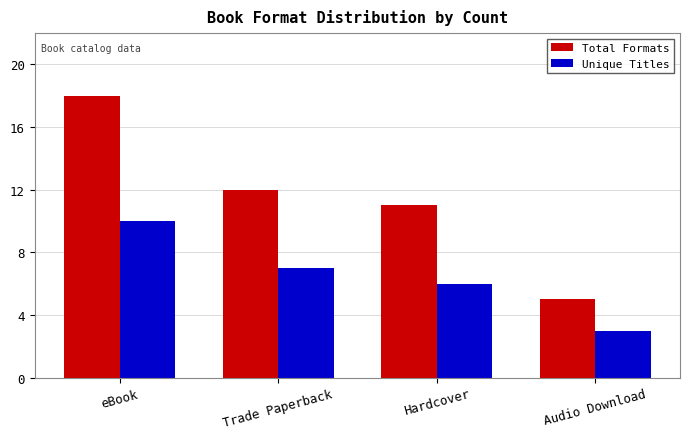

The Unique Titles series shows 6 at Hardcover. True or false?

True